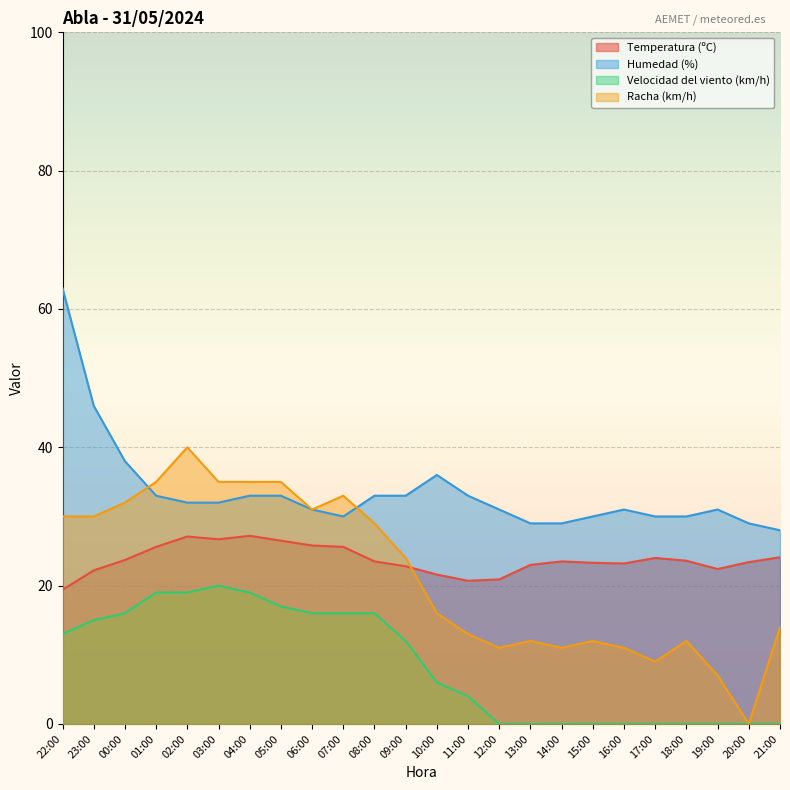

At which category does Velocidad del viento (km/h) reach its first local peak?

03:00